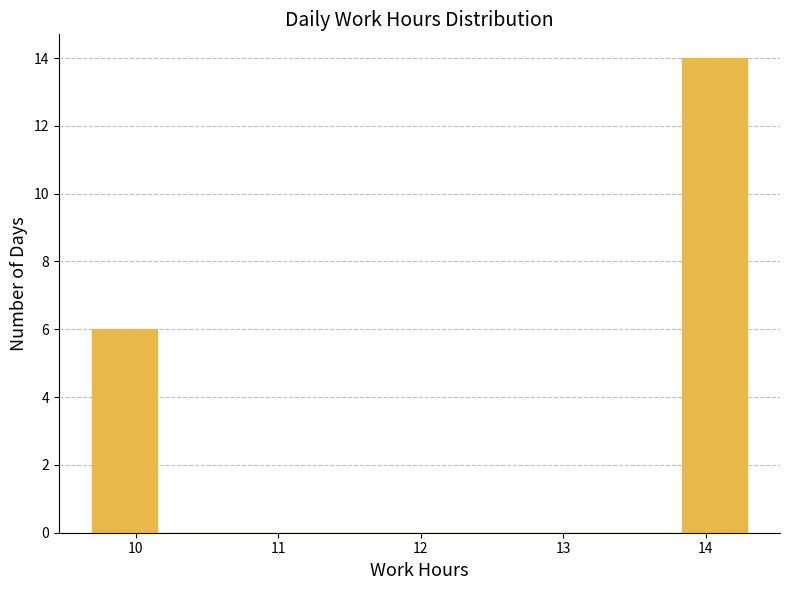

Reading left to right, transcribe this chart: for each bar, give the range it covers on the x-axis and its height. Neither the bar edges nor the heights are printed on the chart, so give them approximately, as read against the axes.

9.69 to 10.15: 6
10.15 to 10.61: 0
10.61 to 11.07: 0
11.07 to 11.53: 0
11.53 to 11.99: 0
11.99 to 12.45: 0
12.45 to 12.91: 0
12.91 to 13.37: 0
13.37 to 13.83: 0
13.83 to 14.29: 14